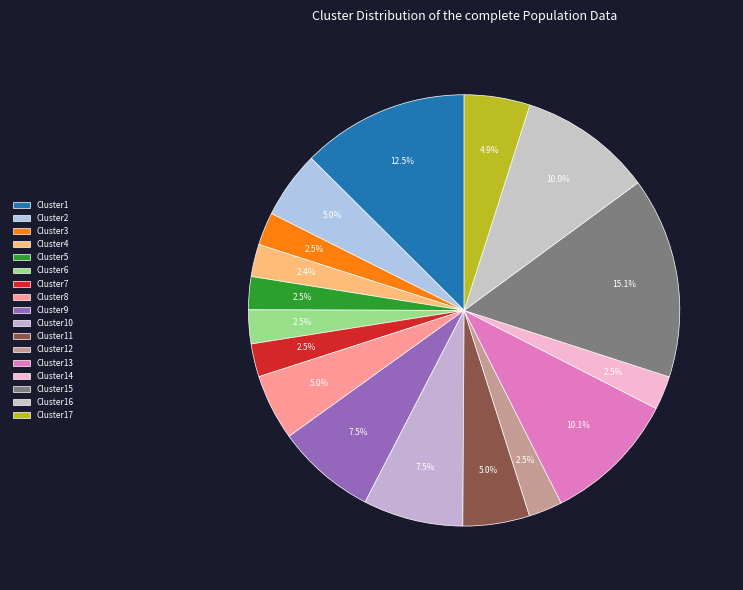

What is the largest slice in the pie chart?

Cluster15